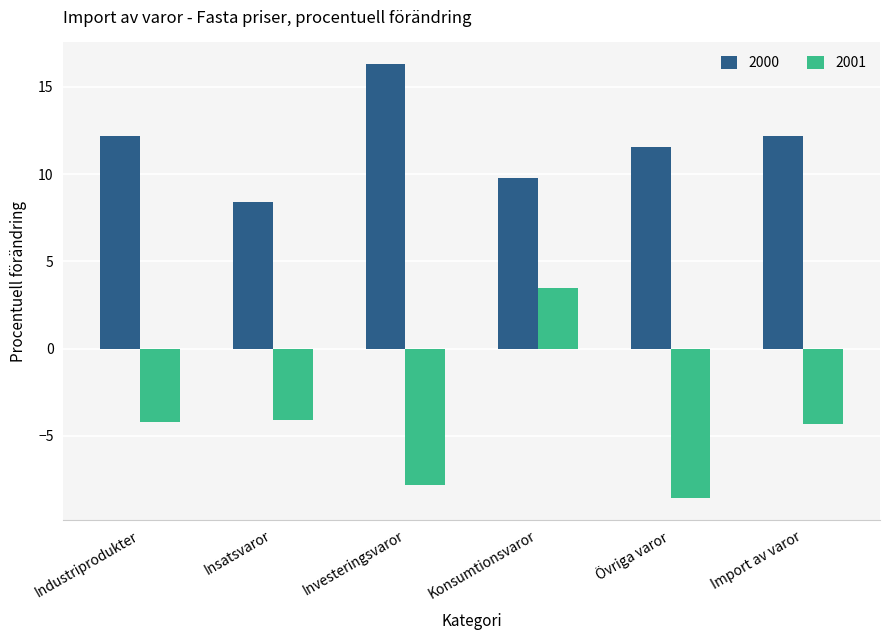

What is the spread (max minus min) of values at Insatsvaror?

12.5